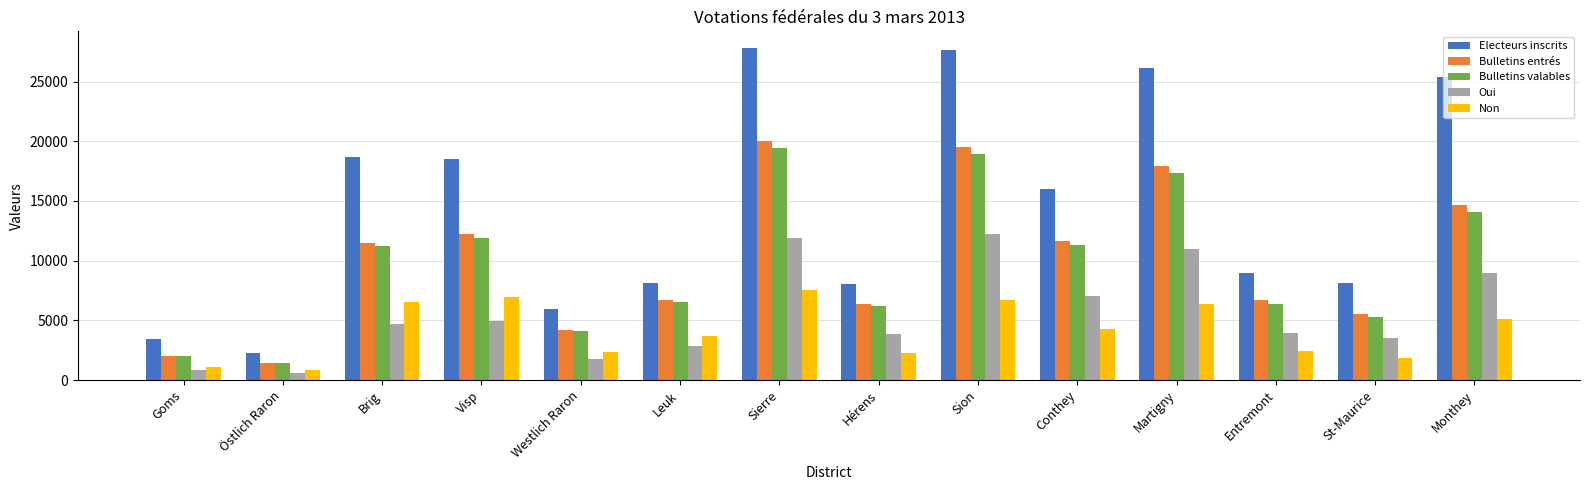

Which series has the largest total across all categories?

Electeurs inscrits